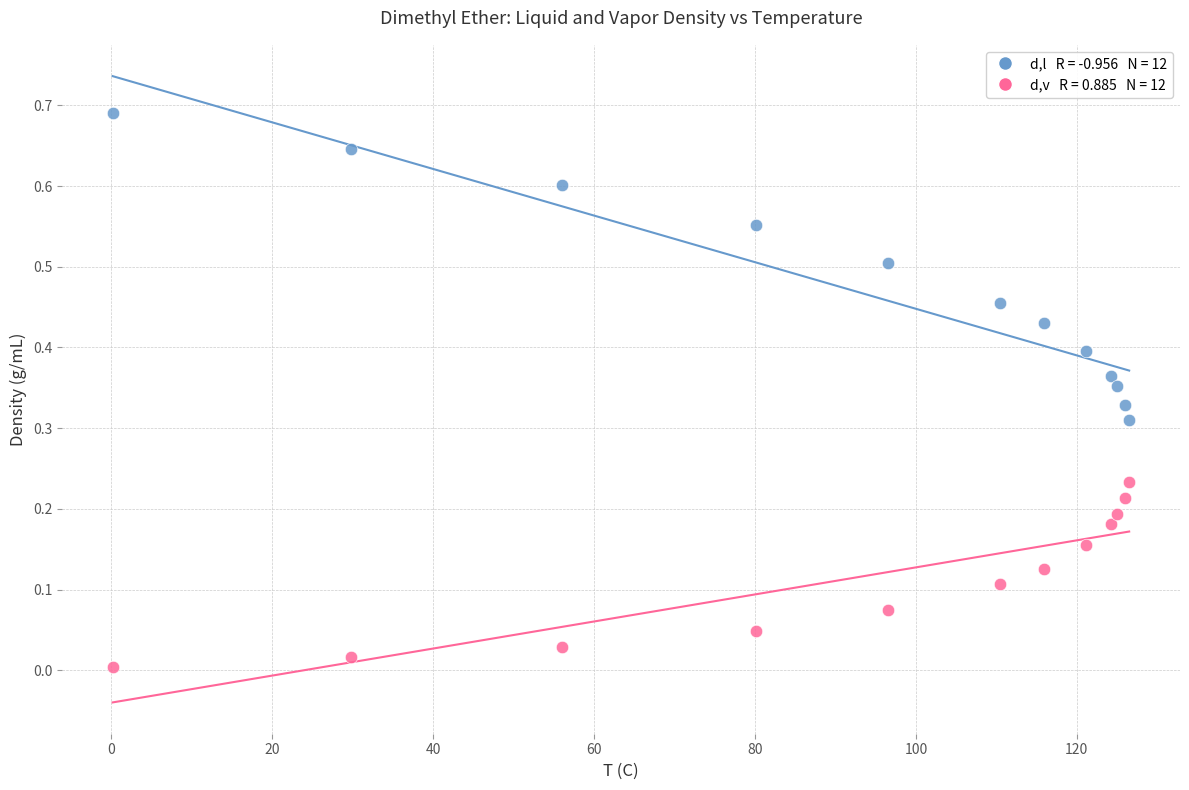

Across all data points, what is the range of X values (max minus min)?

126.3